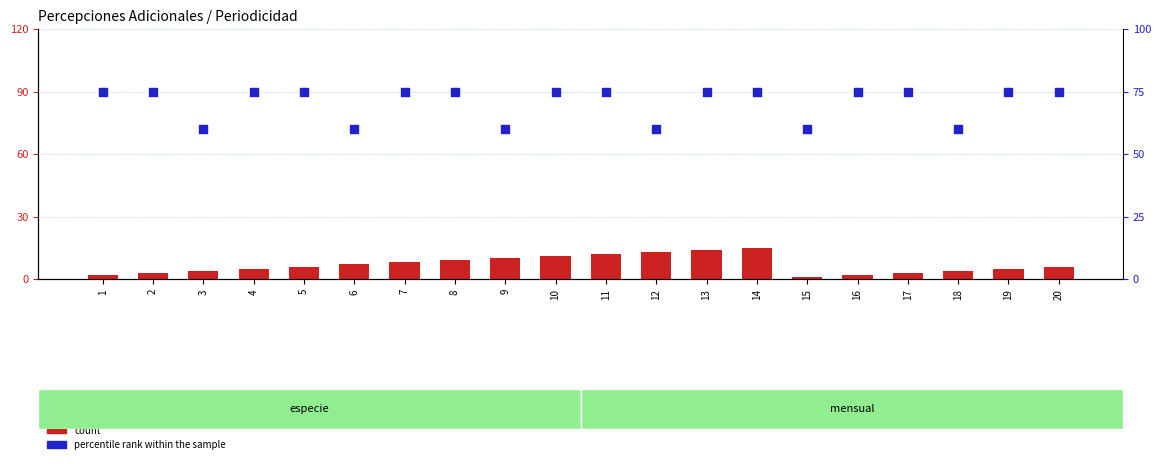

Which series has the largest total across all categories?

percentile rank within the sample